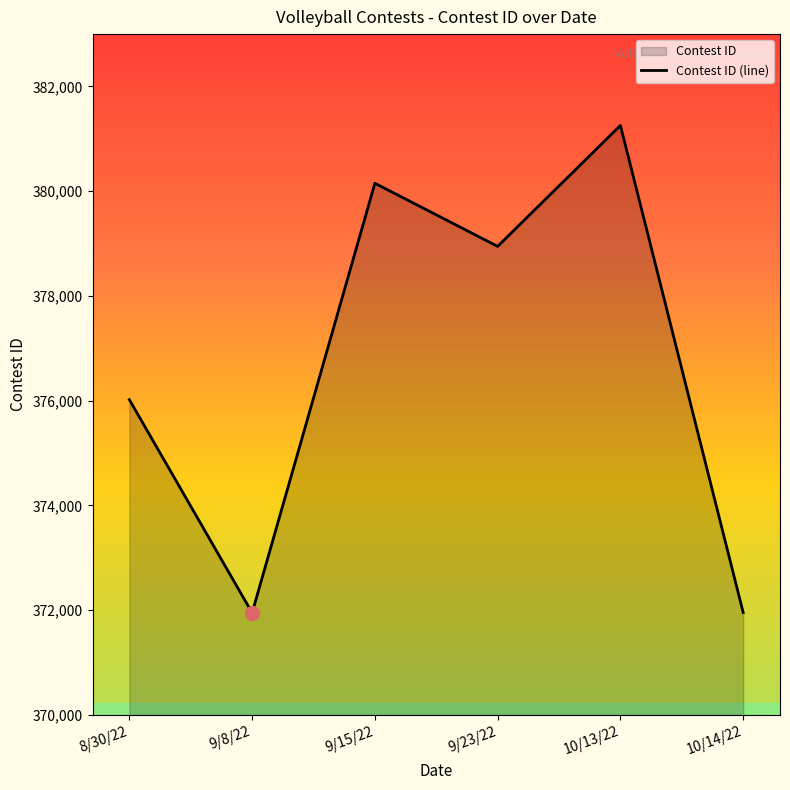

At which label does the data first exceed 378947?

9/15/22